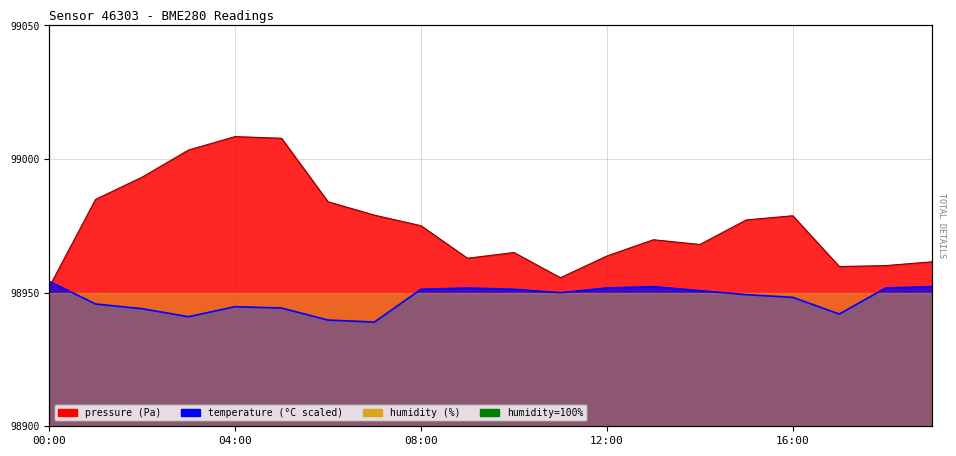

Reading left to right, what are all the values shown in this chart?

pressure: 00:00=98952.1	01:00=98984.9	02:00=98993.2	03:00=99003.4	04:00=99008.4	05:00=99007.8	06:00=98984.0	07:00=98979.0	08:00=98975.1	09:00=98962.9	10:00=98965.0	11:00=98955.6	12:00=98963.7	13:00=98969.8	14:00=98968.0	15:00=98977.2	16:00=98978.8	17:00=98959.8	18:00=98960.1	19:00=98961.6
temperature: 00:00=98954.2	01:00=98945.8	02:00=98944.0	03:00=98941.0	04:00=98944.8	05:00=98944.2	06:00=98939.8	07:00=98939.0	08:00=98951.2	09:00=98951.8	10:00=98951.2	11:00=98950.0	12:00=98951.8	13:00=98952.2	14:00=98950.8	15:00=98949.2	16:00=98948.2	17:00=98942.0	18:00=98951.8	19:00=98952.2